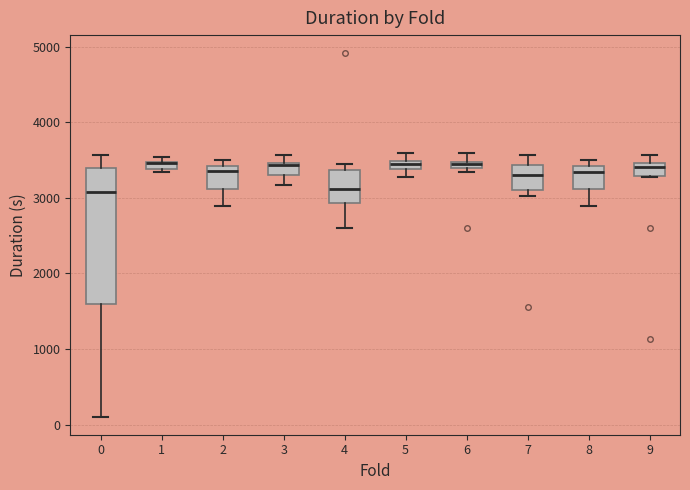

Comparing the boxes themselves (not the whiskers), which one is the tallest?

0